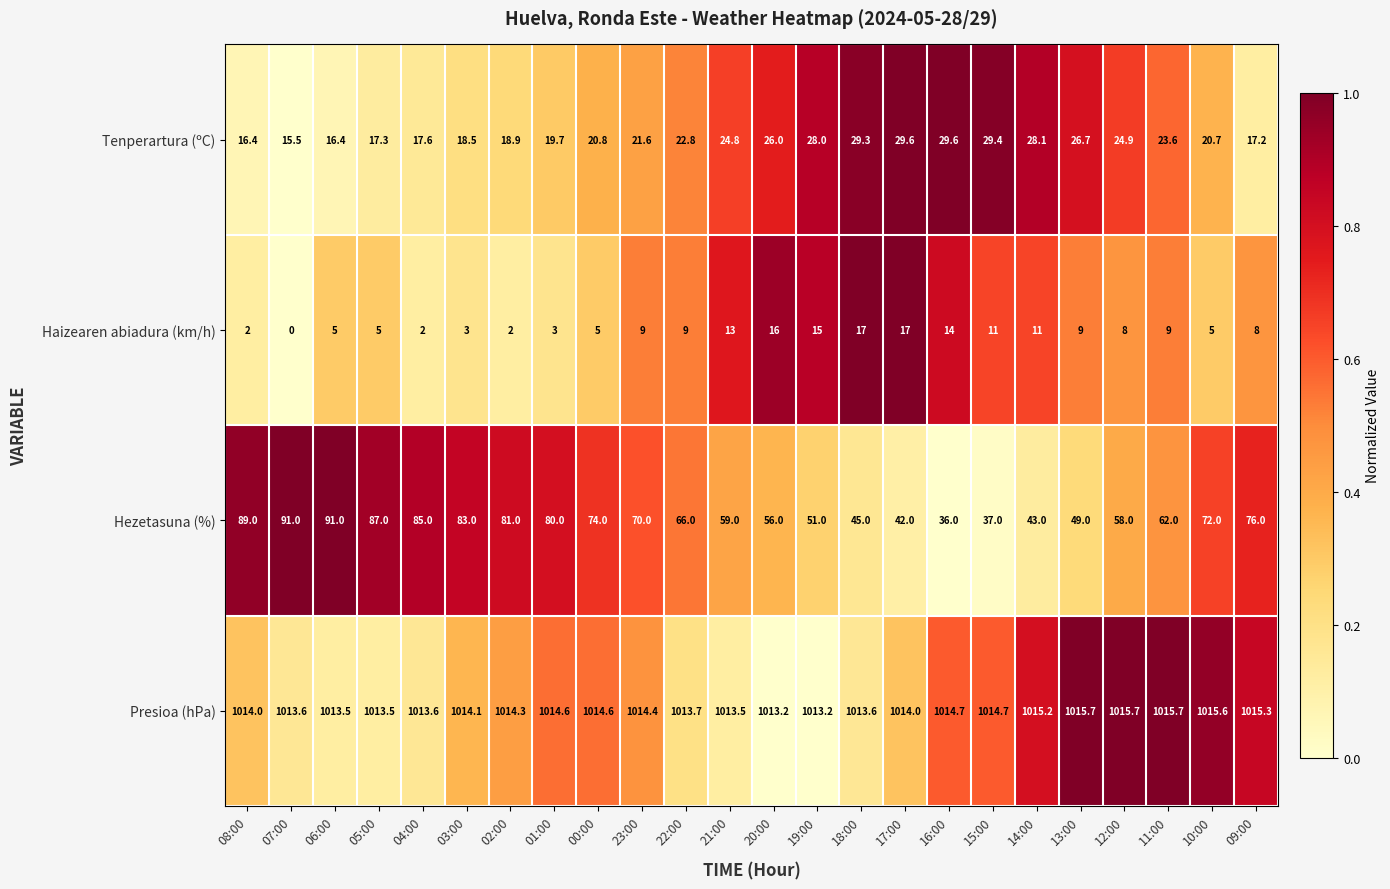

What is the difference between the highest and lowest values at 17:00?

997.0